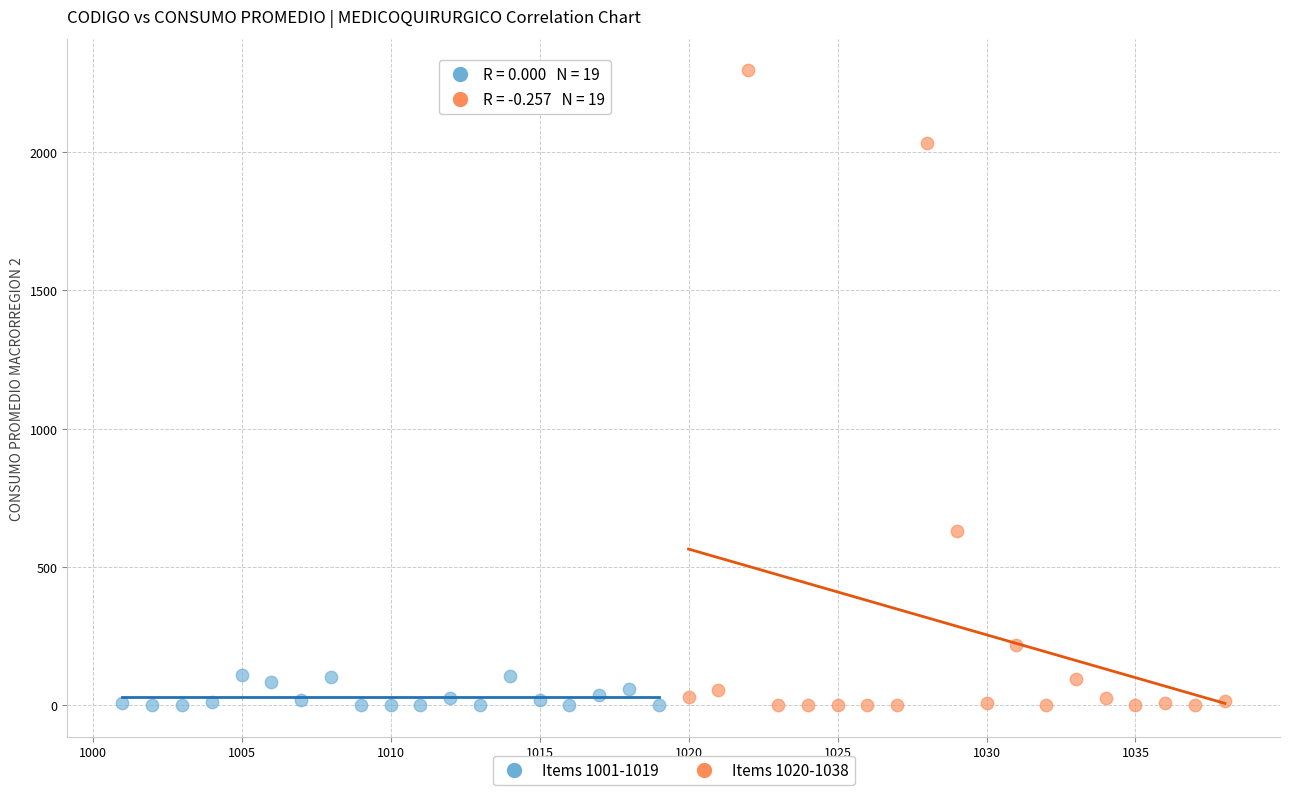

Which series reaches the maximum Y coordinate?

Items 1020-1038